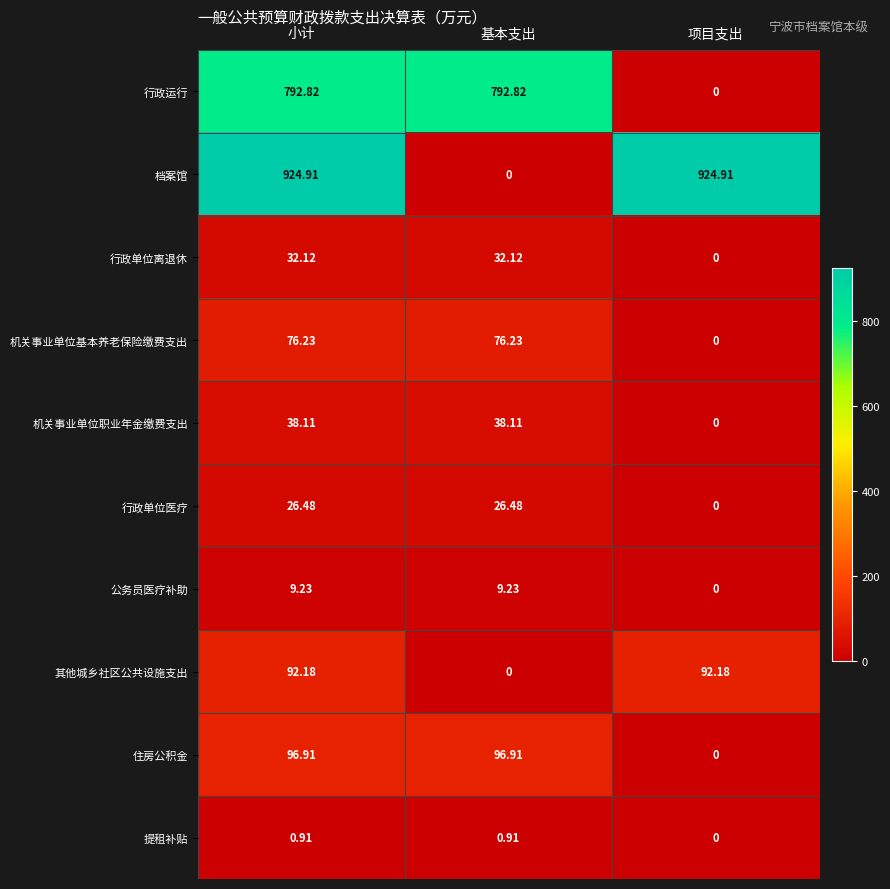

Which series has the largest total across all categories?

档案馆